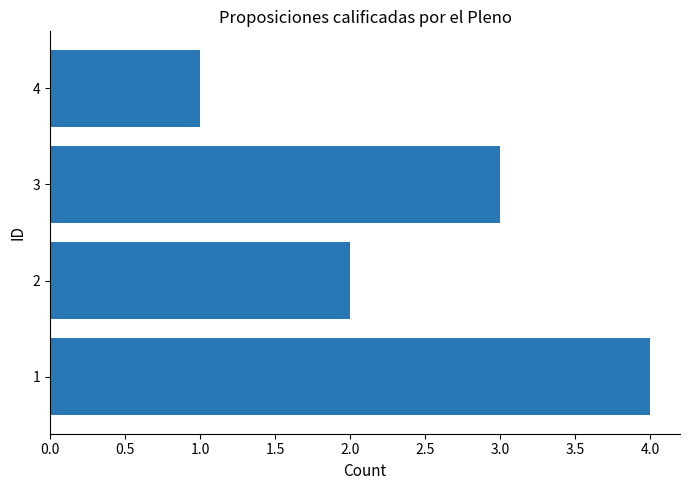

Approximately how many times larger is the value at 2 compared to 3?

0.7